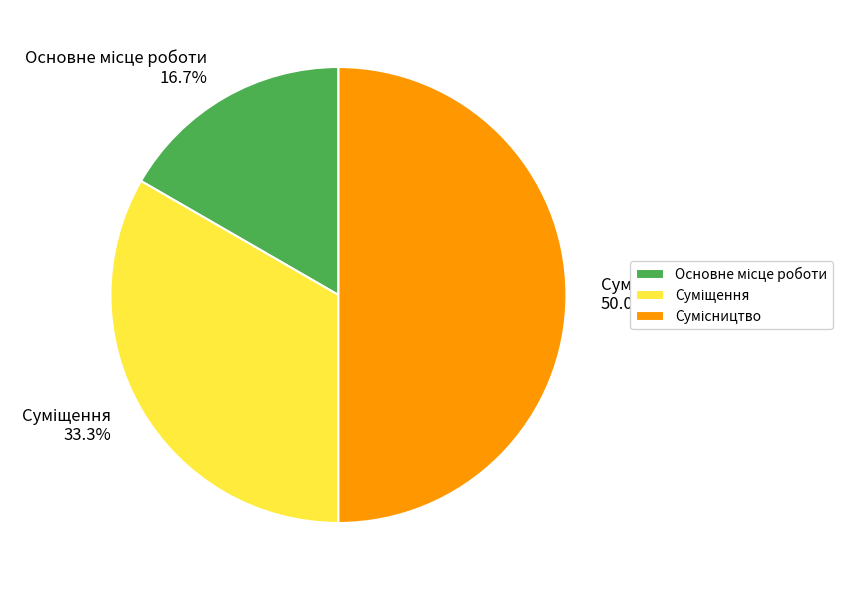

Count the number of slices in the pie.

3